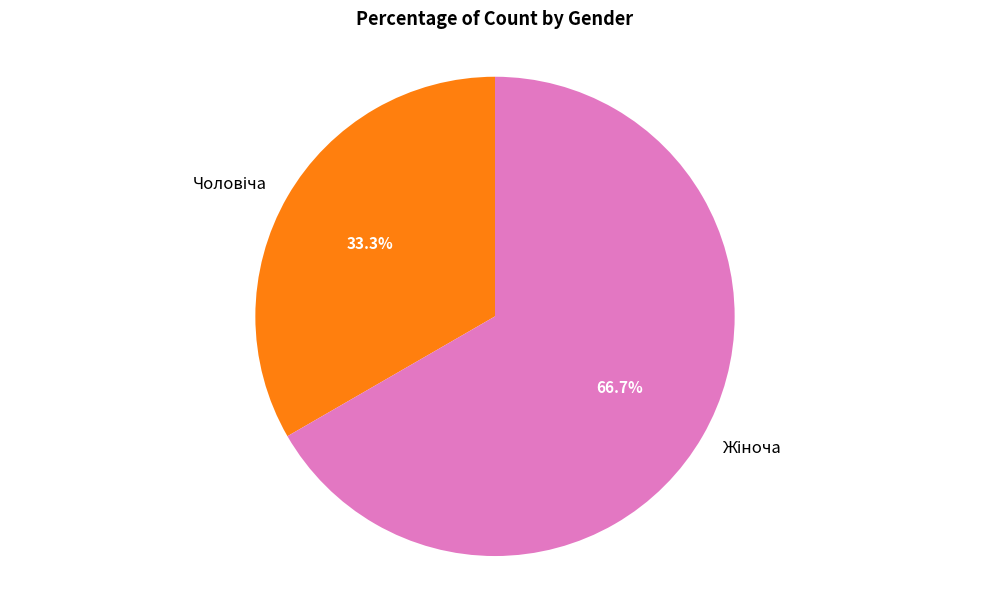

Count the number of slices in the pie.

2